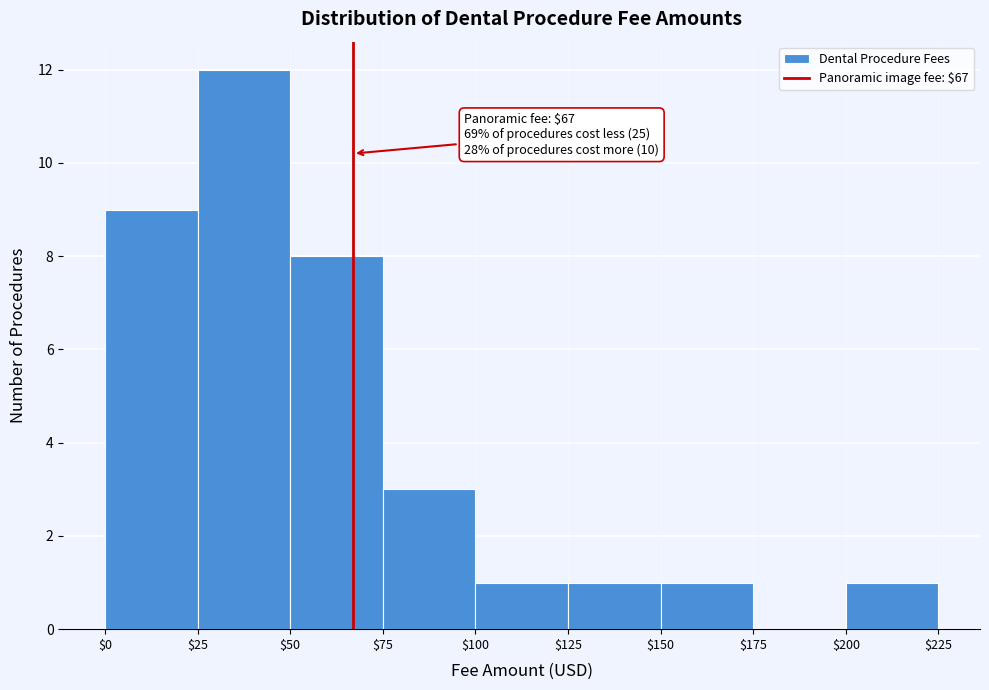

Which range on the x-axis has the tallest bar?

$25 to $50